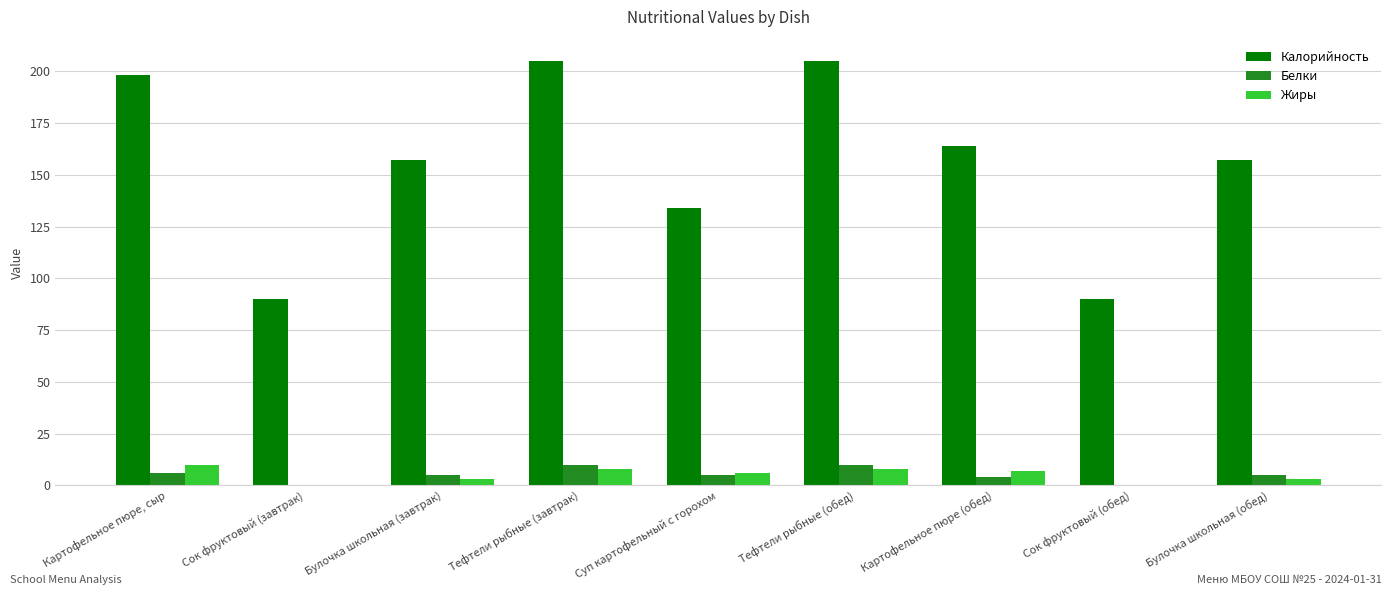

What is the approximate value of Белки at Тефтели рыбные (обед)?

10